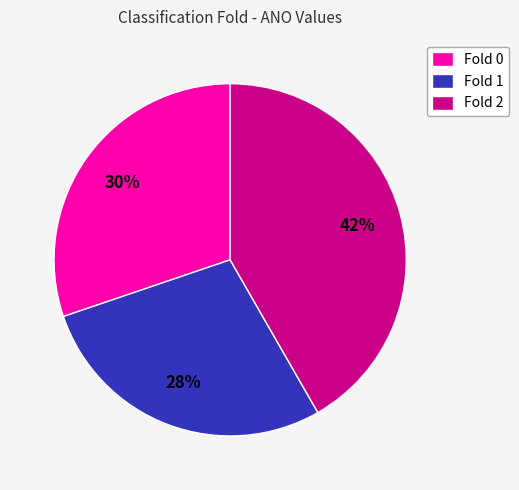

To the nearest percent, what is the average slice percentage?

33%